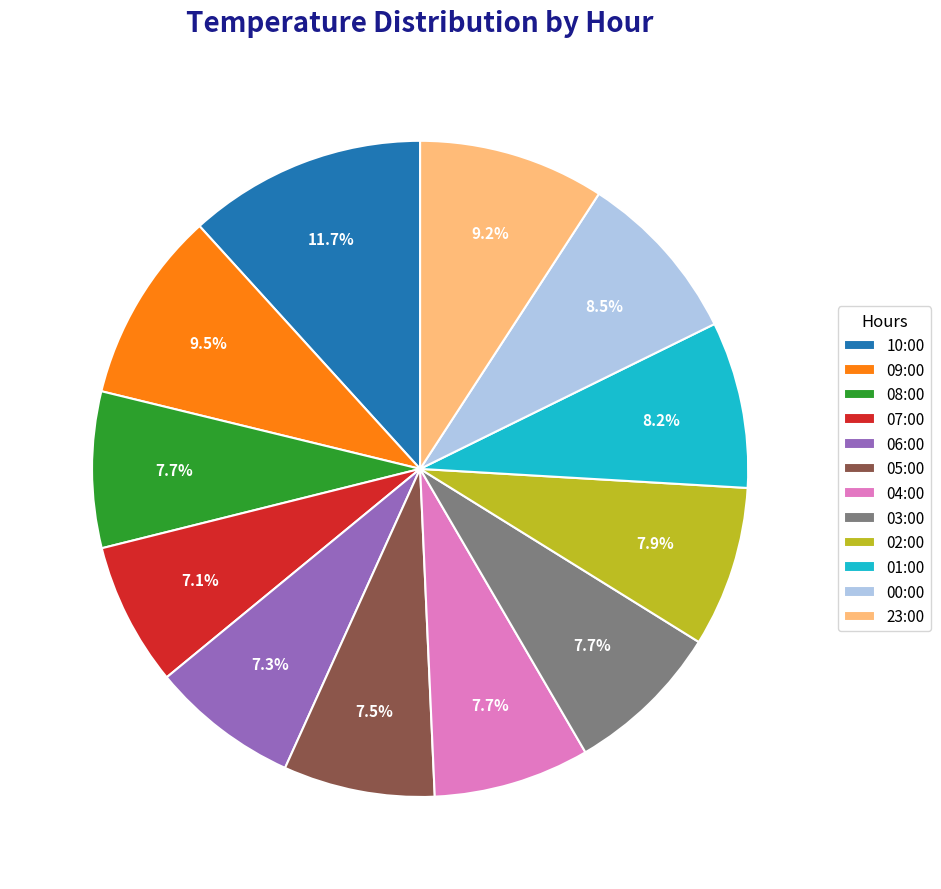

Is there any slice that represents more than half of the pie?

No